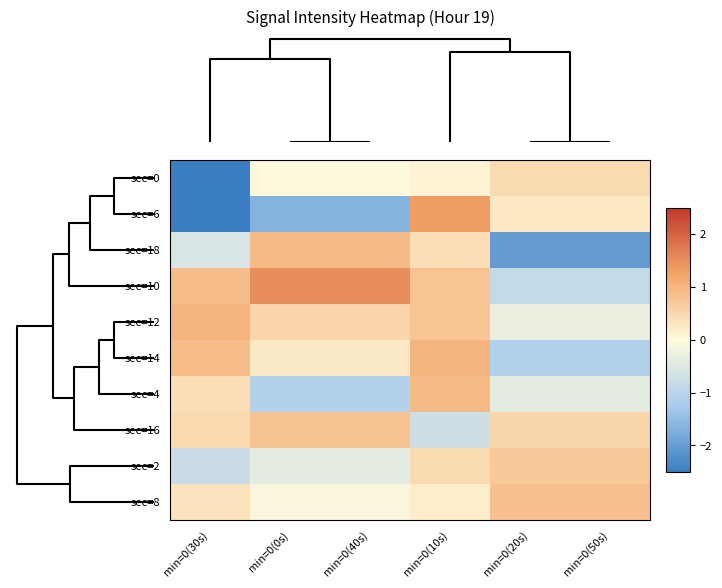

Reading left to right, list all the values displayed in this chart.

sec=0: min=0(30s)=-3.0	min=0(0s)=0.0	min=0(40s)=0.0	min=0(10s)=0.1	min=0(20s)=0.5	min=0(50s)=0.5
sec=6: min=0(30s)=-2.9	min=0(0s)=-1.6	min=0(40s)=-1.6	min=0(10s)=1.3	min=0(20s)=0.3	min=0(50s)=0.3
sec=18: min=0(30s)=-0.6	min=0(0s)=0.9	min=0(40s)=0.9	min=0(10s)=0.4	min=0(20s)=-2.0	min=0(50s)=-2.0
sec=10: min=0(30s)=0.9	min=0(0s)=1.5	min=0(40s)=1.5	min=0(10s)=0.8	min=0(20s)=-0.9	min=0(50s)=-0.9
sec=12: min=0(30s)=1.0	min=0(0s)=0.5	min=0(40s)=0.5	min=0(10s)=0.8	min=0(20s)=-0.3	min=0(50s)=-0.3
sec=14: min=0(30s)=0.9	min=0(0s)=0.3	min=0(40s)=0.3	min=0(10s)=1.0	min=0(20s)=-1.1	min=0(50s)=-1.1
sec=4: min=0(30s)=0.4	min=0(0s)=-1.1	min=0(40s)=-1.1	min=0(10s)=0.9	min=0(20s)=-0.4	min=0(50s)=-0.4
sec=16: min=0(30s)=0.5	min=0(0s)=0.8	min=0(40s)=0.8	min=0(10s)=-0.7	min=0(20s)=0.5	min=0(50s)=0.5
sec=2: min=0(30s)=-0.8	min=0(0s)=-0.4	min=0(40s)=-0.4	min=0(10s)=0.5	min=0(20s)=0.7	min=0(50s)=0.7
sec=8: min=0(30s)=0.3	min=0(0s)=-0.1	min=0(40s)=-0.1	min=0(10s)=0.2	min=0(20s)=0.8	min=0(50s)=0.8